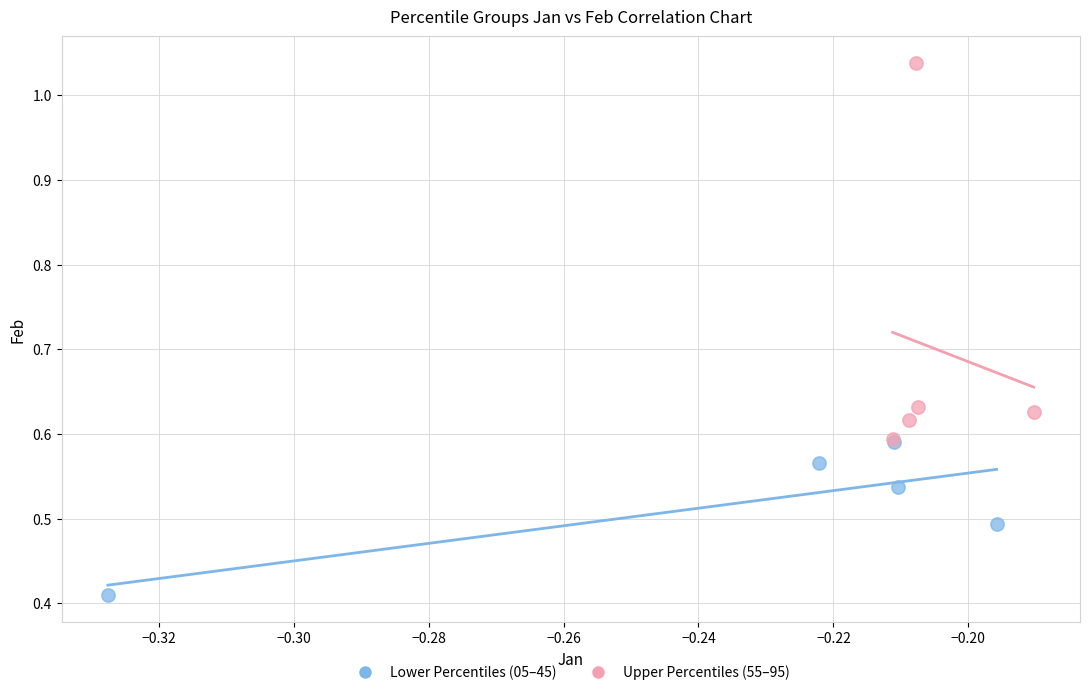

Which series has the widest spread of Y values?

Upper Percentiles (55–95)